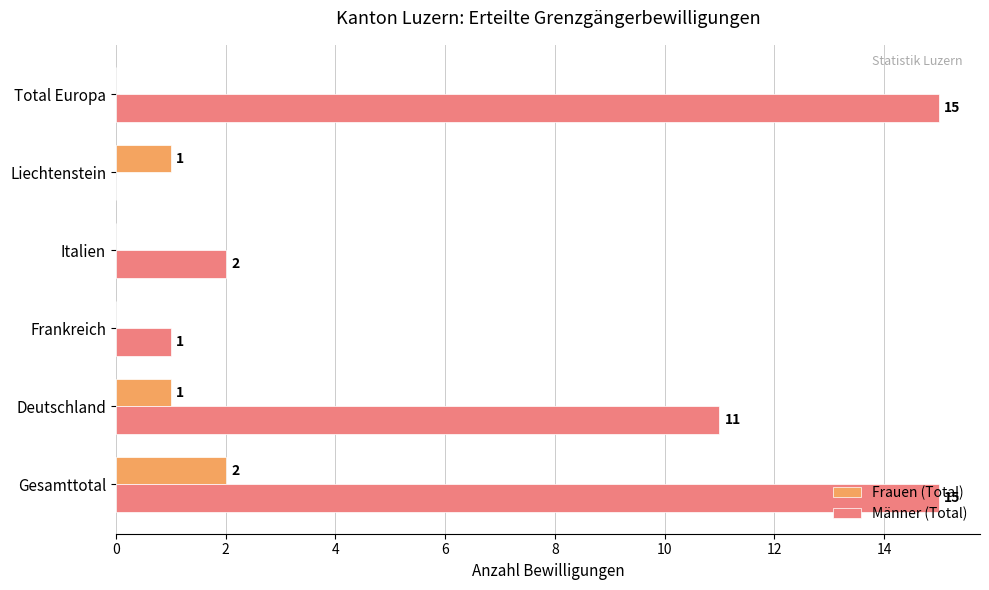

How many series are shown in this chart?

2